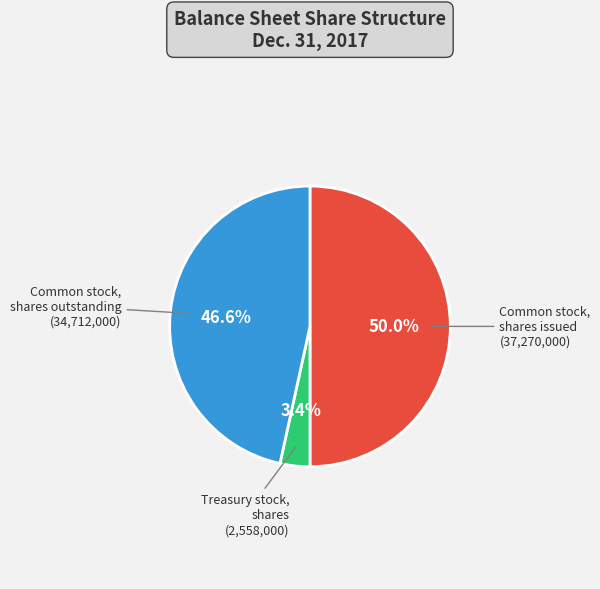

Rank the categories by value from lowest to highest.

Treasury stock, shares, Common stock, shares outstanding, Common stock, shares issued